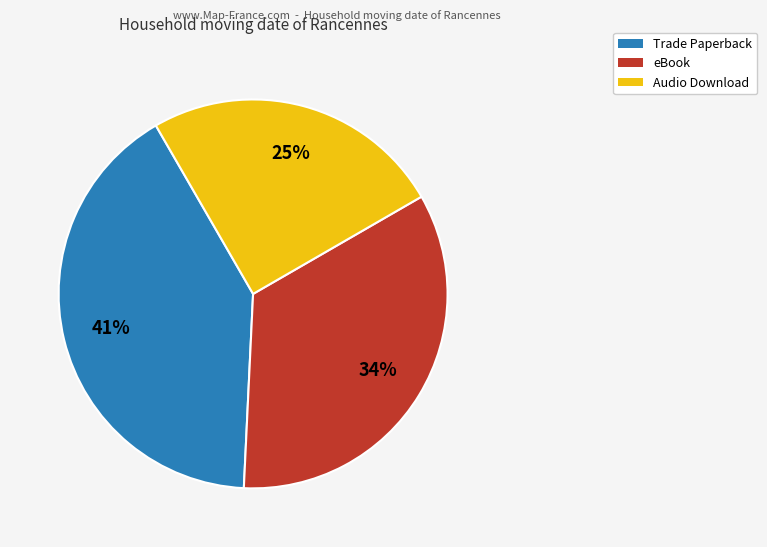

What percentage is the eBook slice, to the nearest percent?

34%